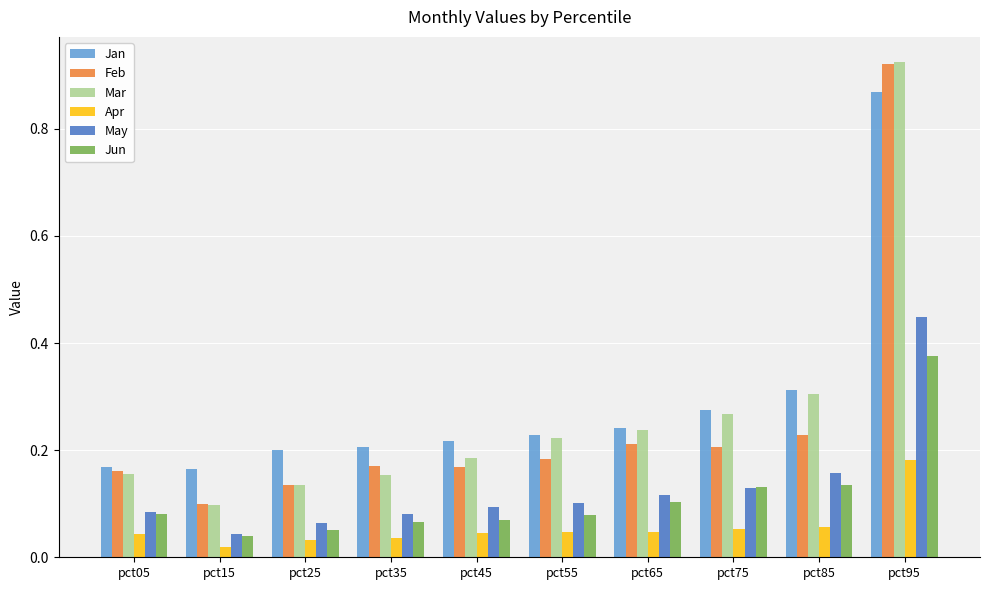

What is the sum of the Mar values at pct95 and pct35?

1.1